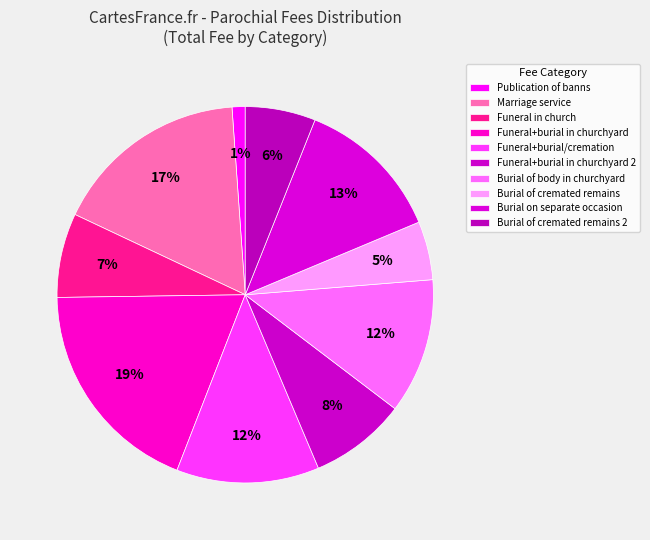

How many segments does this pie chart have?

10